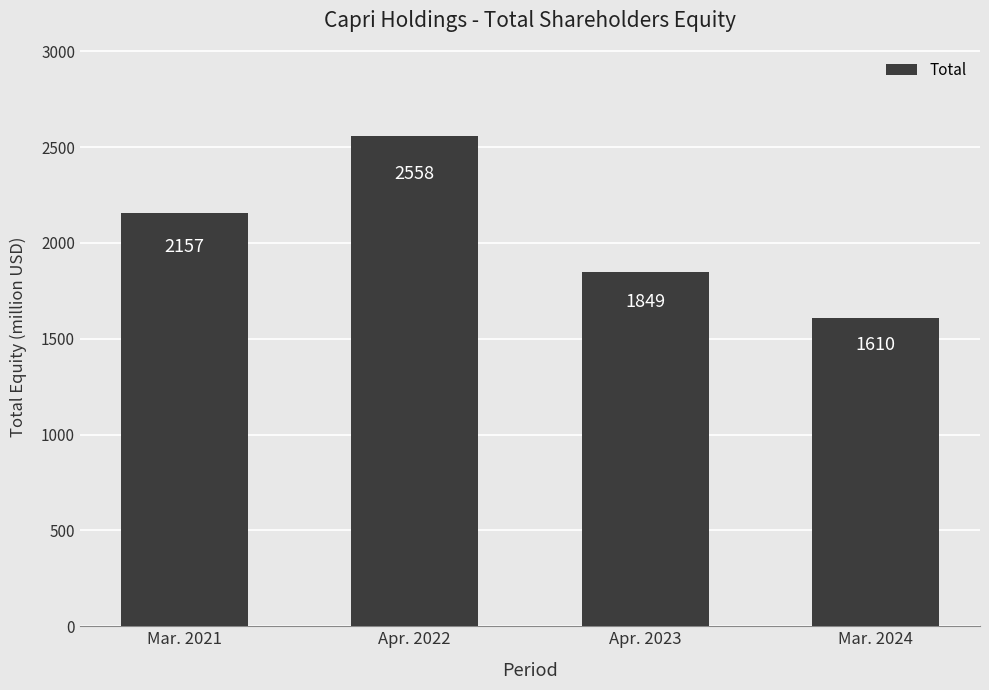

What is the change in value from Apr. 2022 to Mar. 2024?

-948